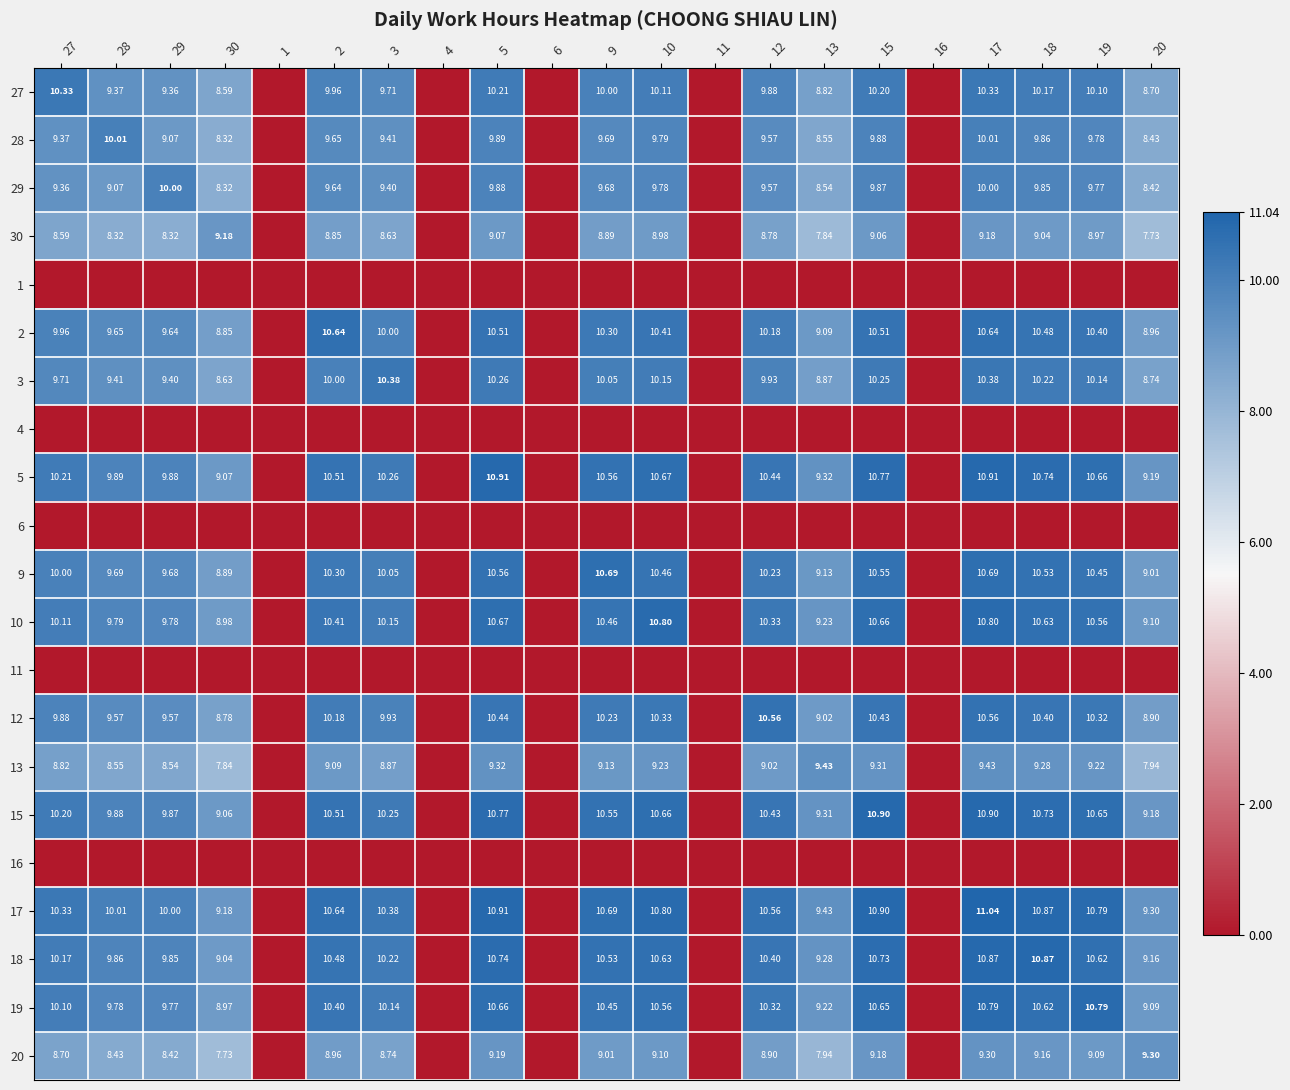

What is the difference between the second highest and minimum values in the 9 series?

10.7